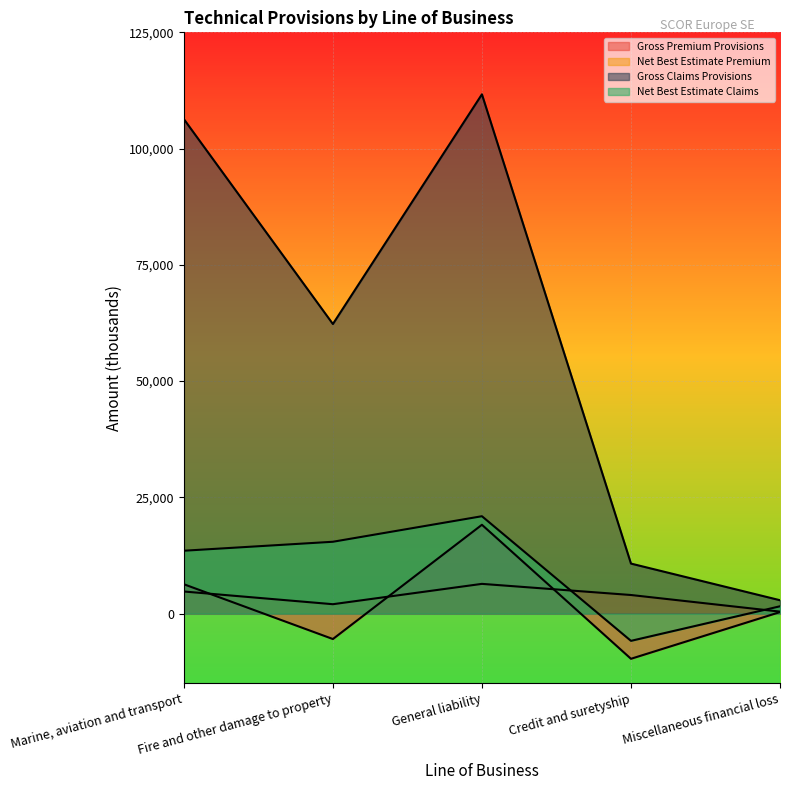

Rank the series at Fire and other damage to property from lowest to highest value.

Gross Premium Provisions, Net Best Estimate Premium, Net Best Estimate Claims, Gross Claims Provisions